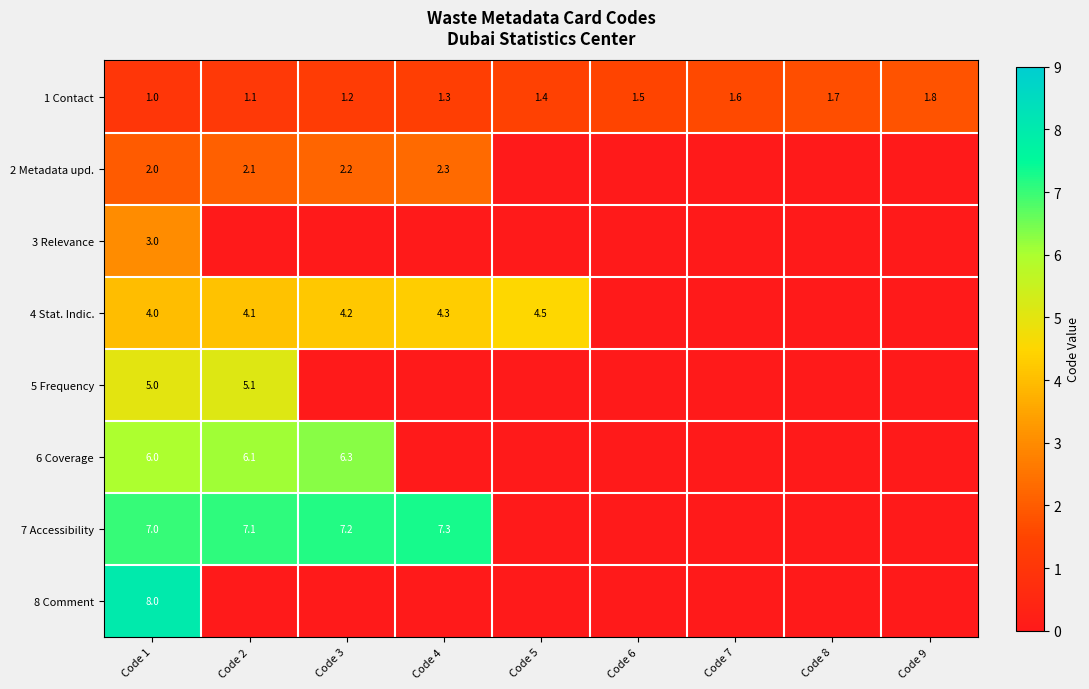

Is it true that 6 Coverage equals 1.3 at Code 2?

False